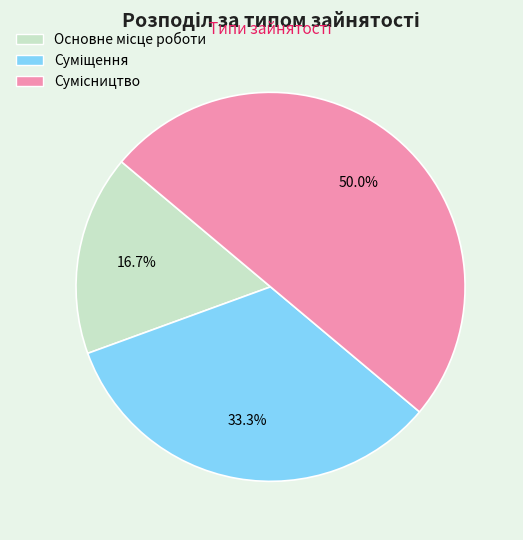

To the nearest percent, what is the average slice percentage?

33%